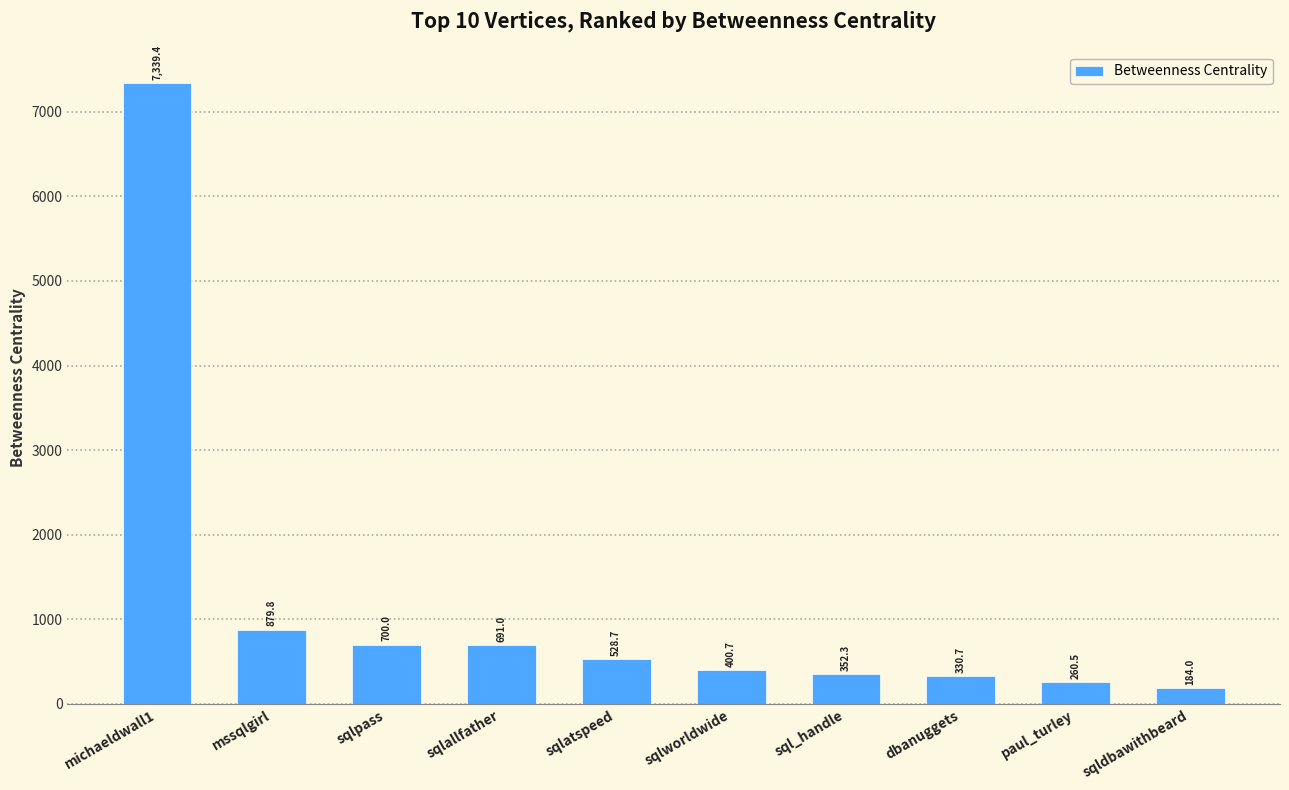

How many data points are less than 528?

5